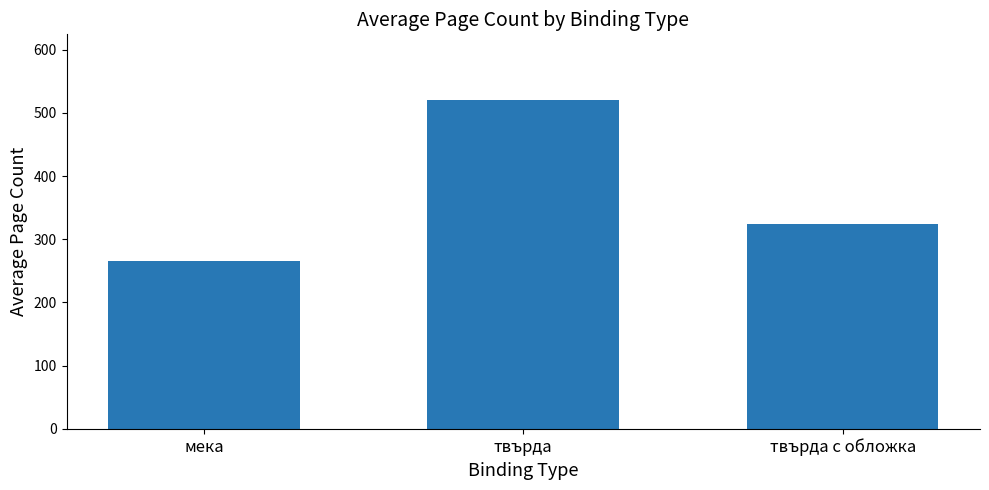

What is the sum of all values?

1109.4